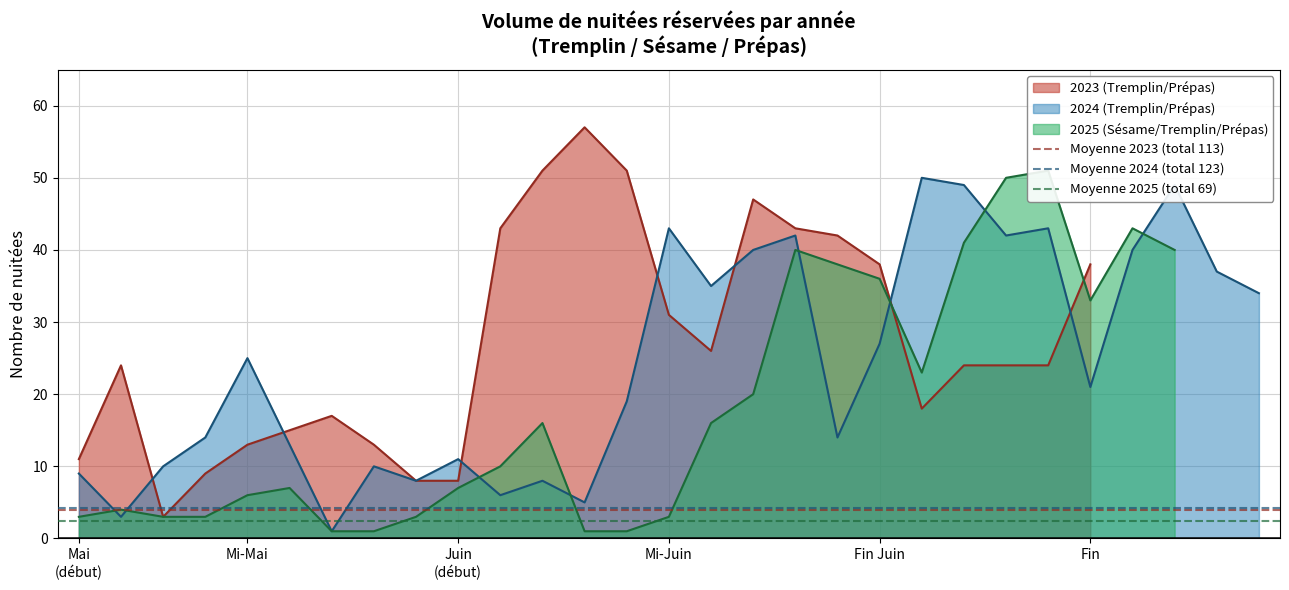

The 2024 (Tremplin/Prépas) series shows 25 at Mi-Mai. True or false?

True